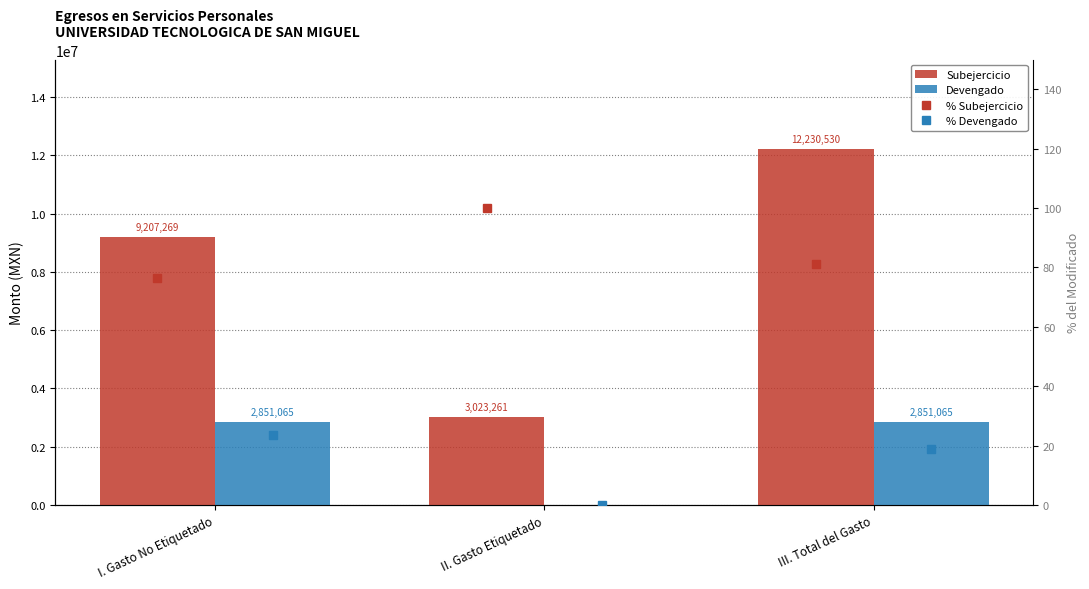

Rank the categories by % Subejercicio value from lowest to highest.

I. Gasto No Etiquetado, III. Total del Gasto, II. Gasto Etiquetado